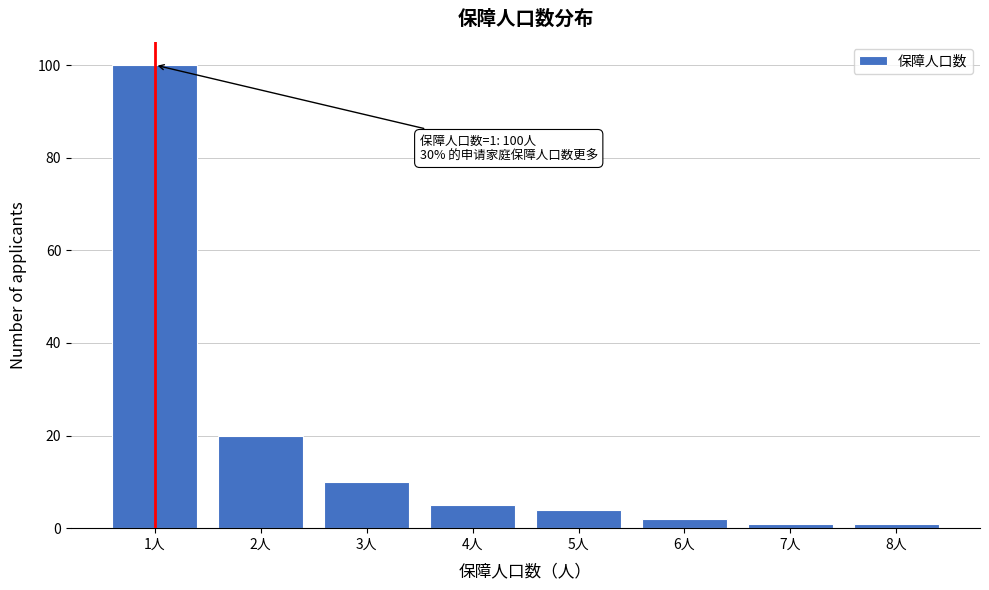

Reading right to left, extract all data points from this chart.

8人=1	7人=1	6人=2	5人=4	4人=5	3人=10	2人=20	1人=100